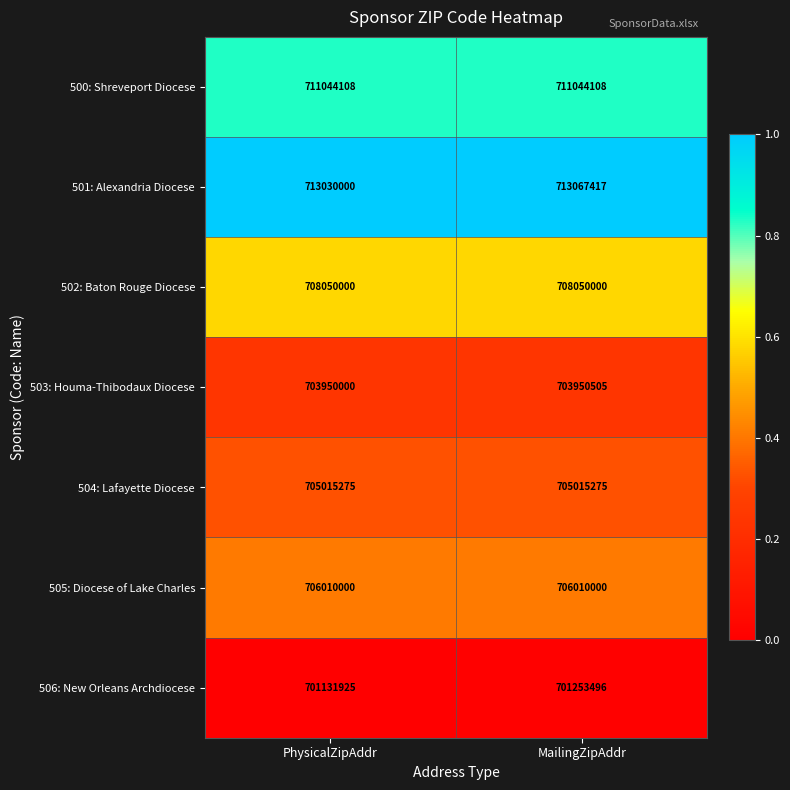

Which series changed the most between PhysicalZipAddr and MailingZipAddr?

506: New Orleans Archdiocese